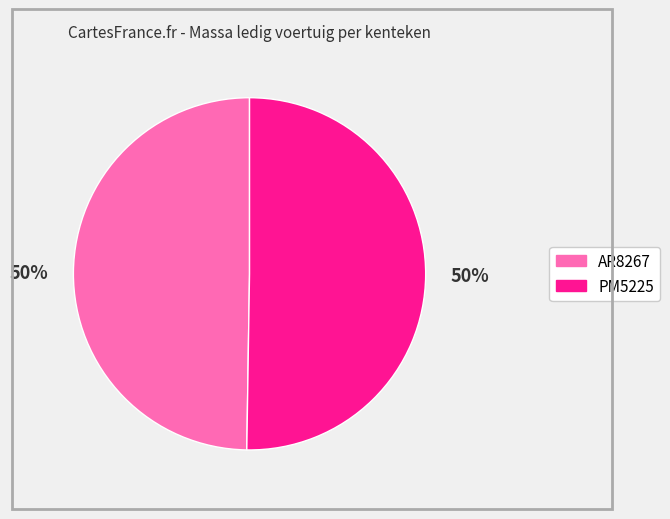

Is the sum of AR8267 and PM5225 greater than half?

Yes